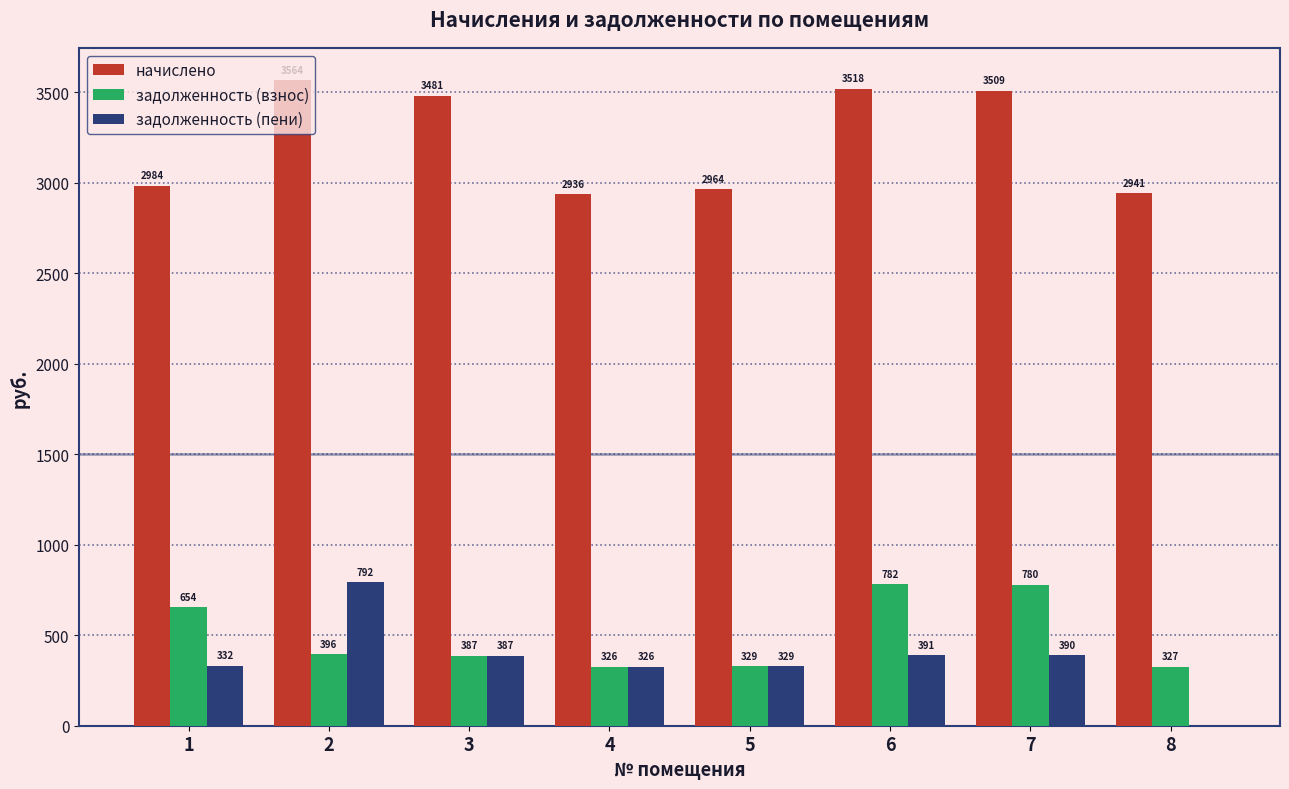

Where does the задолженность (пени) series first go above 386?

2